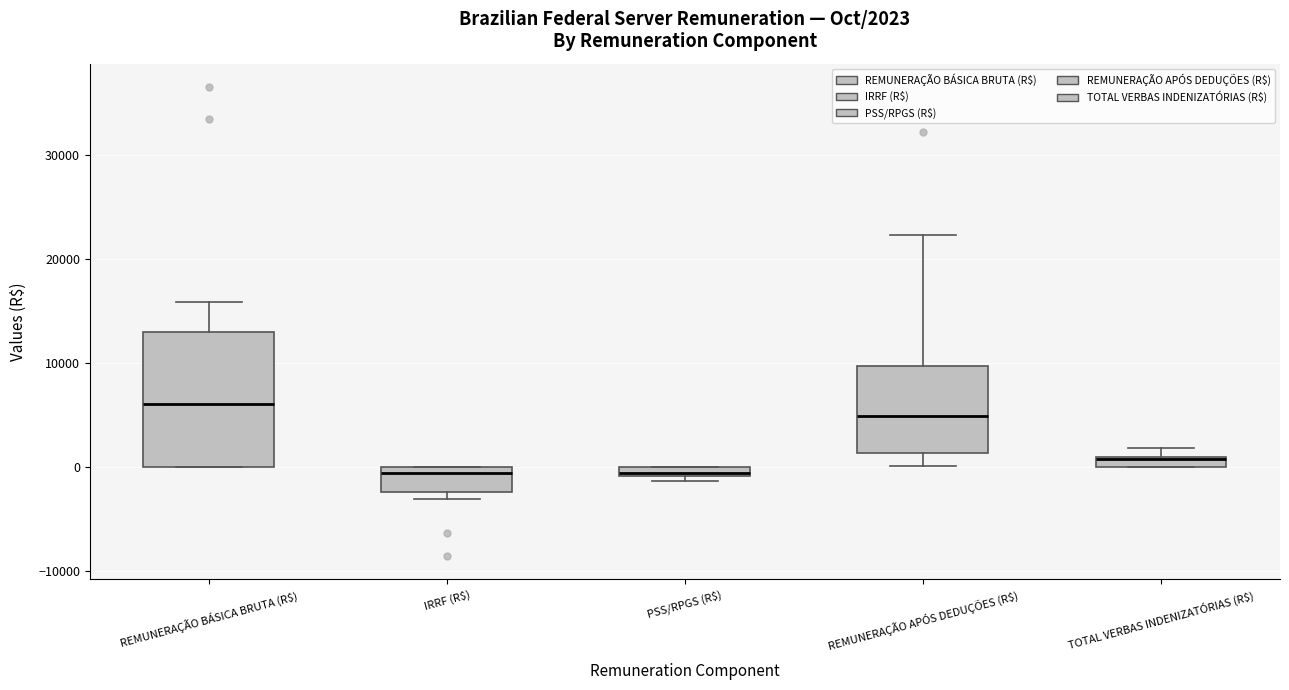

Which box is the tallest, from its lower edge to its upper edge?

REMUNERAÇÃO BÁSICA BRUTA (R$)